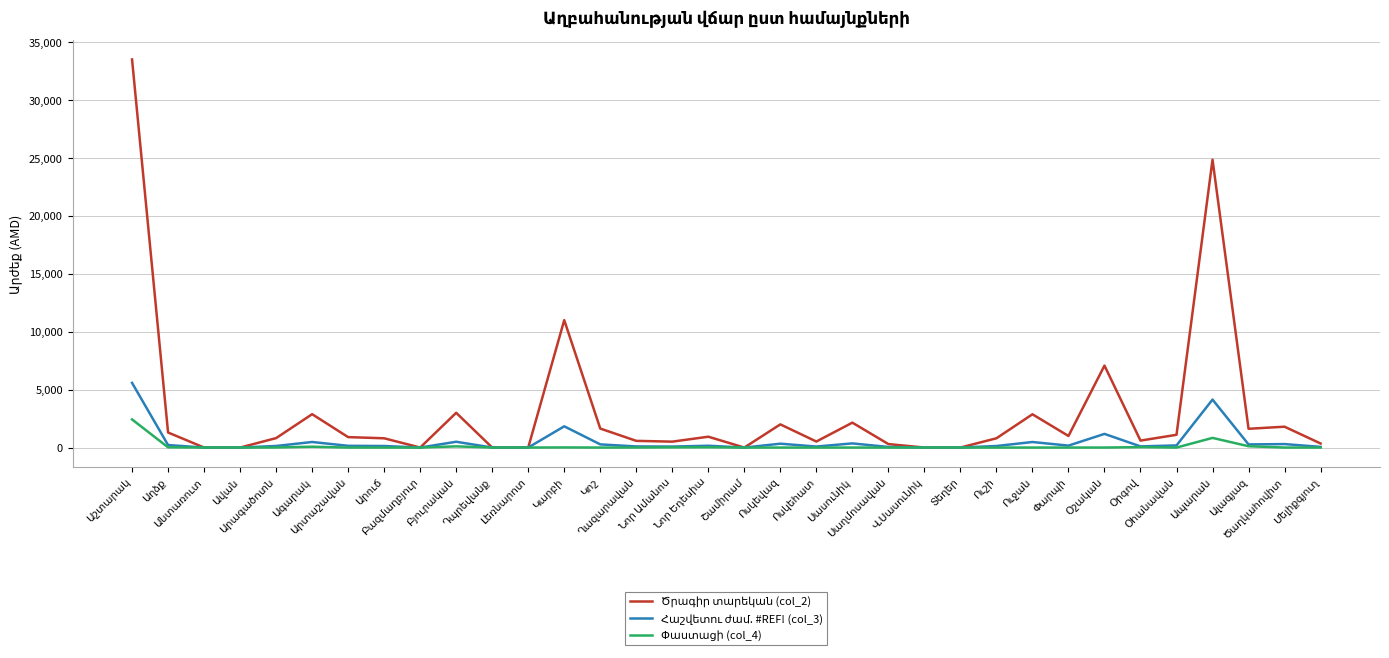

What is the greatest value displayed?

33500.0